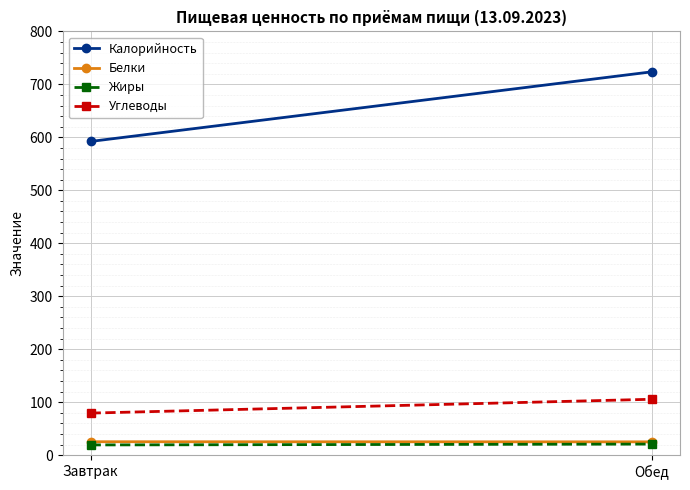

How many values in the Жиры series exceed 20?

1